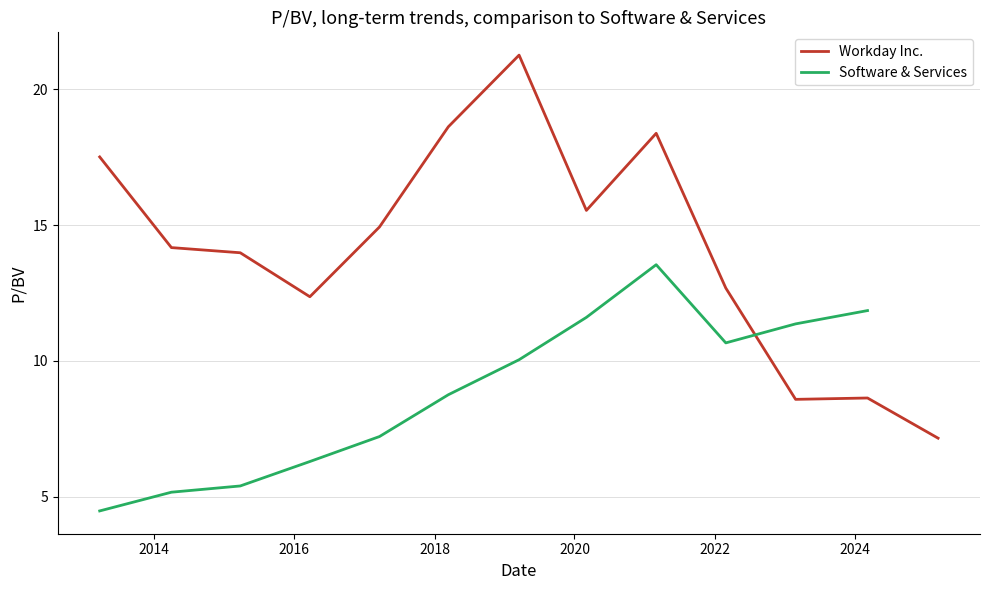

True or false: Workday Inc. has a value of 8.6 at 2023-02-27.

True